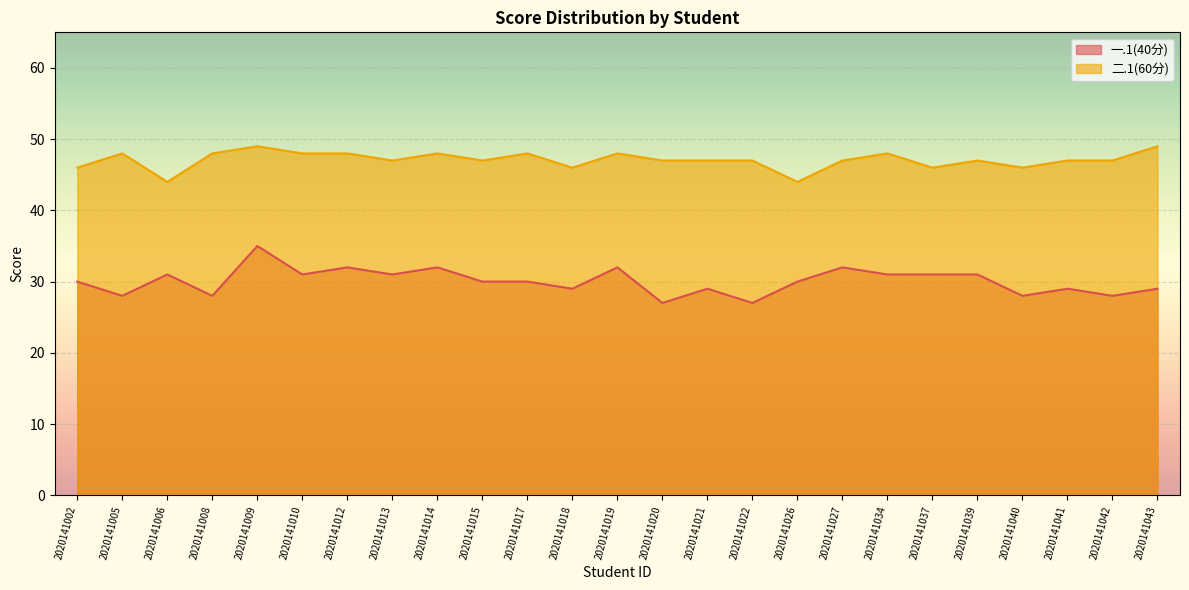

Reading left to right, extract all data points from this chart.

一.1(40分): 2020141002=30	2020141005=28	2020141006=31	2020141008=28	2020141009=35	2020141010=31	2020141012=32	2020141013=31	2020141014=32	2020141015=30	2020141017=30	2020141018=29	2020141019=32	2020141020=27	2020141021=29	2020141022=27	2020141026=30	2020141027=32	2020141034=31	2020141037=31	2020141039=31	2020141040=28	2020141041=29	2020141042=28	2020141043=29
二.1(60分): 2020141002=46	2020141005=48	2020141006=44	2020141008=48	2020141009=49	2020141010=48	2020141012=48	2020141013=47	2020141014=48	2020141015=47	2020141017=48	2020141018=46	2020141019=48	2020141020=47	2020141021=47	2020141022=47	2020141026=44	2020141027=47	2020141034=48	2020141037=46	2020141039=47	2020141040=46	2020141041=47	2020141042=47	2020141043=49